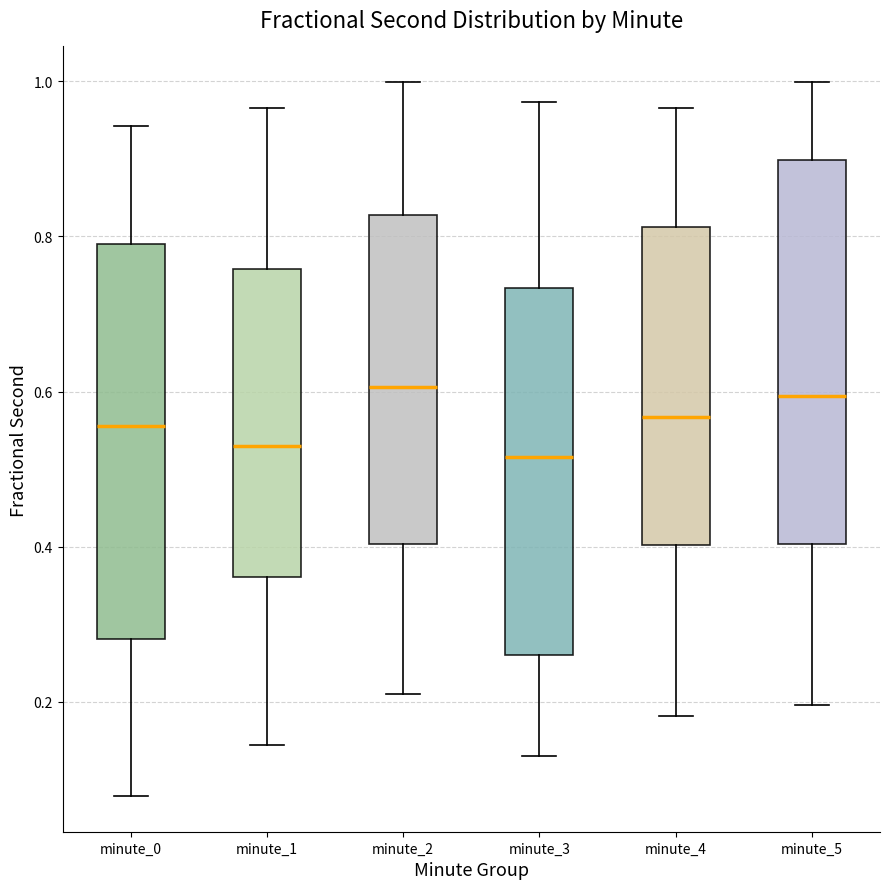

Where is the lower edge of the box for minute_5 on the y-axis? The values are not printed on the chart, so give them approximately, as read against the axis.

0.40